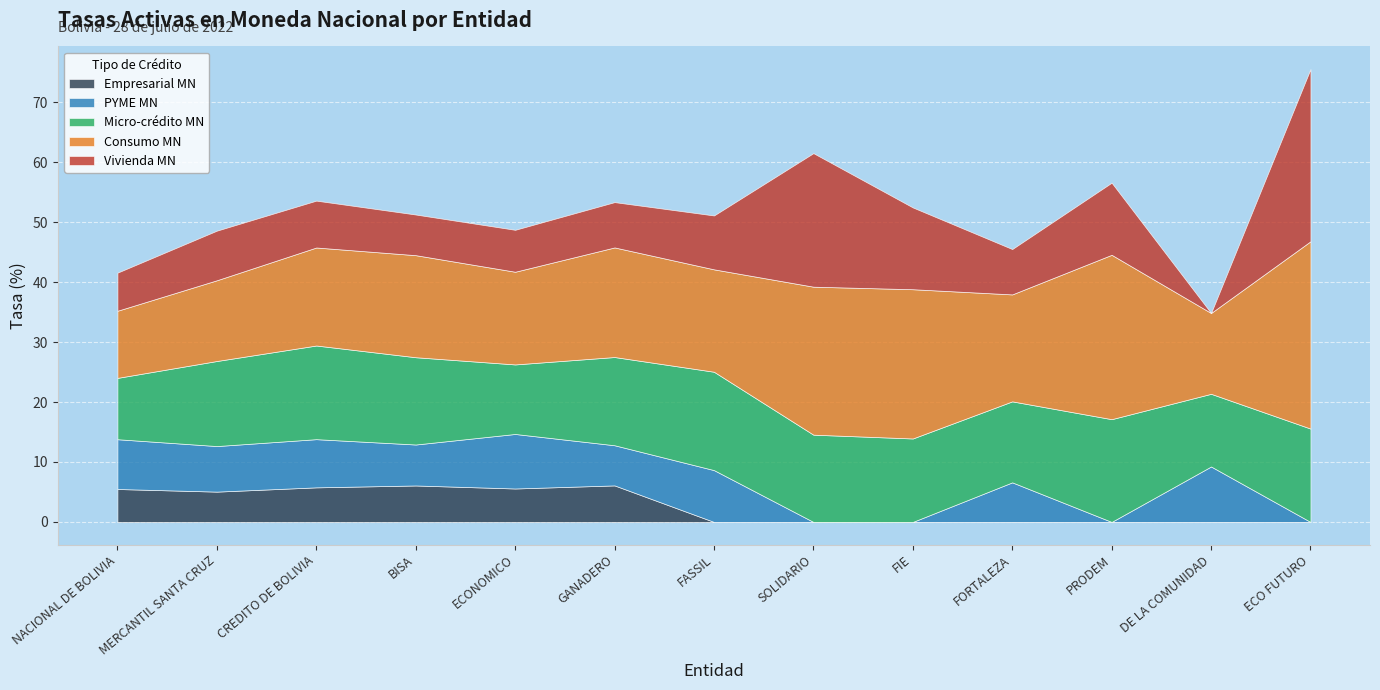

At which label is PYME MN closest to 4?

FORTALEZA